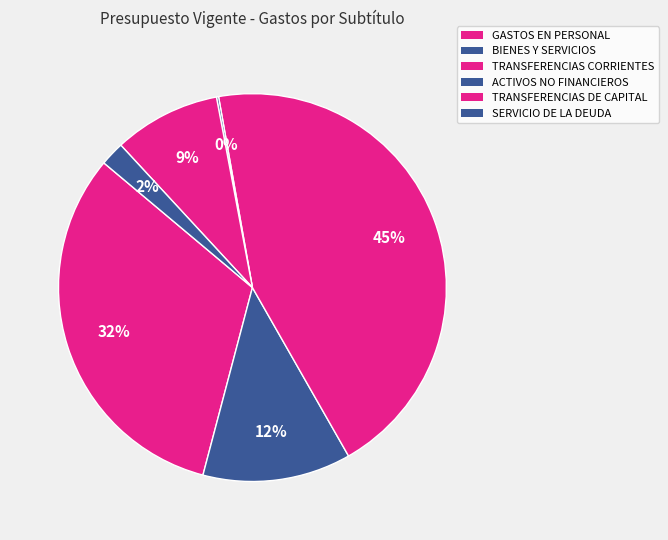

What portion of the pie excludes TRANSFERENCIAS DE CAPITAL?

91.1%